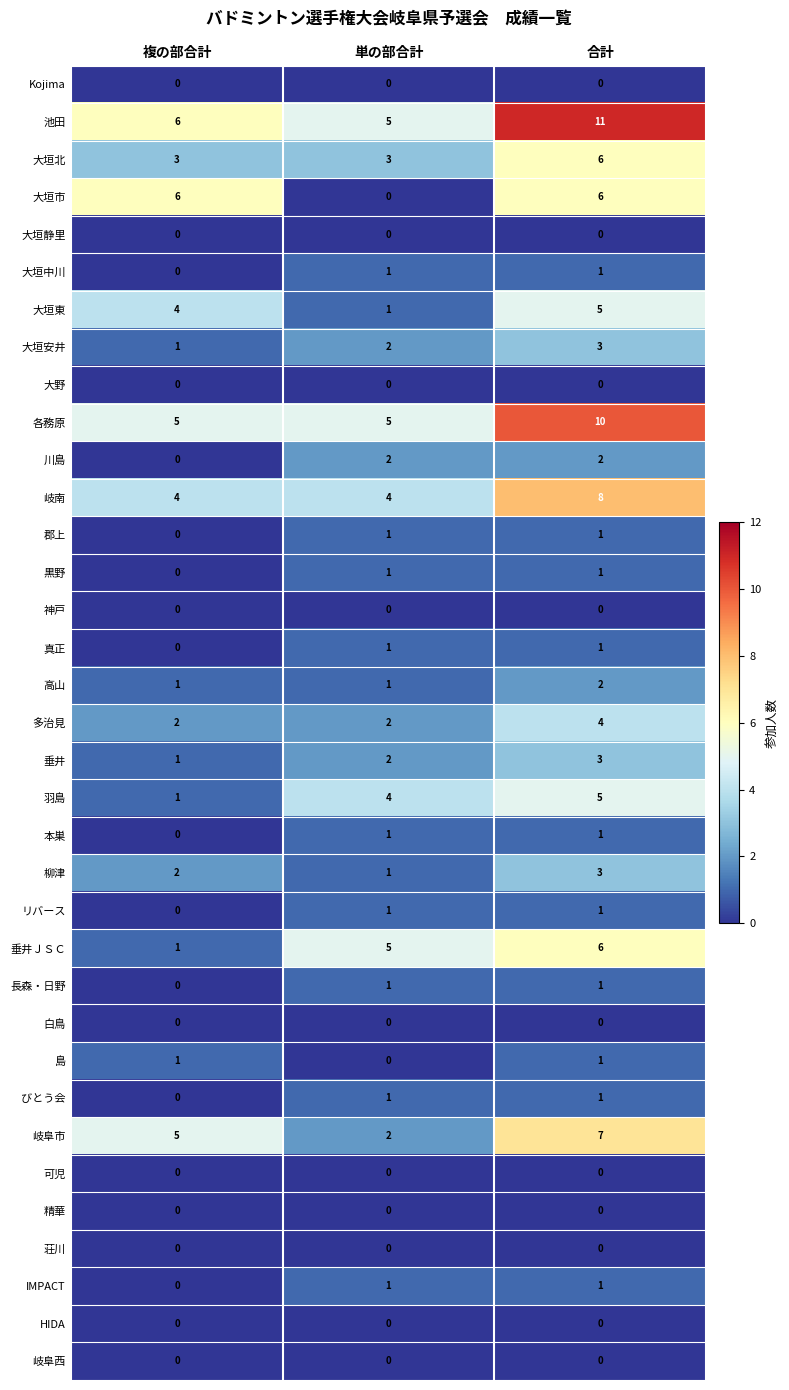

Which category has the highest value across all series?

合計